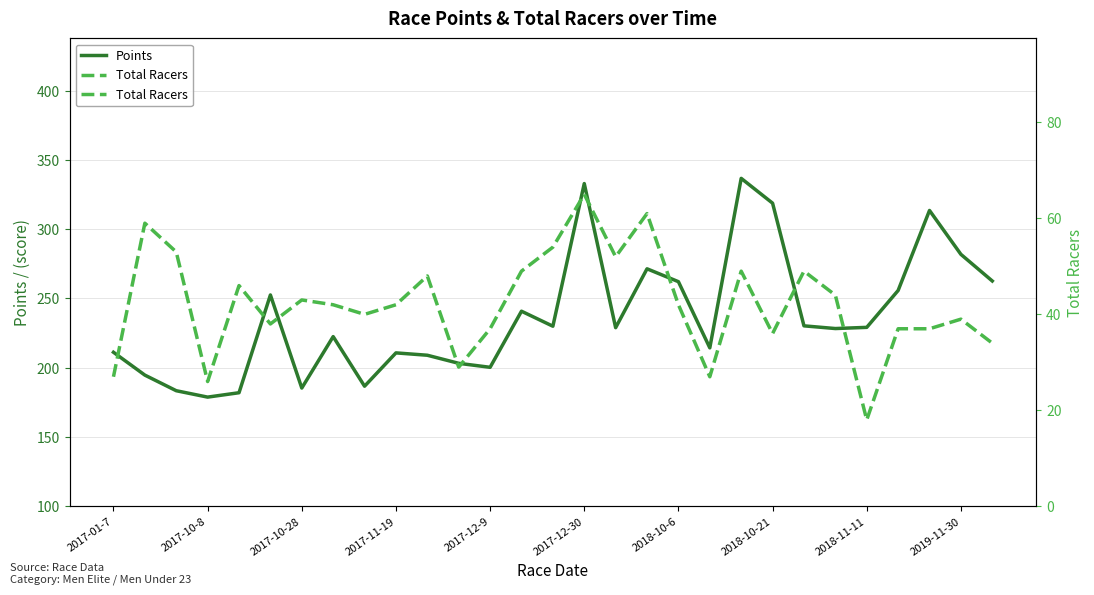

What is the total value across all series at 10?

257.0